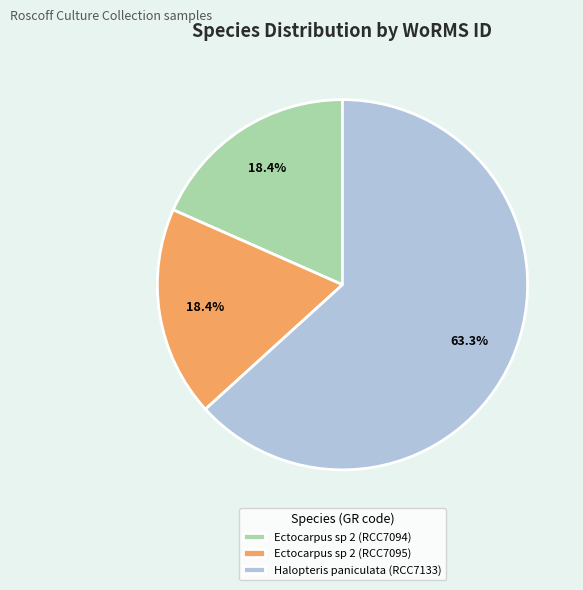

Approximately how many times larger is the value at Ectocarpus sp 2 (RCC7094) compared to Halopteris paniculata (RCC7133)?

0.3